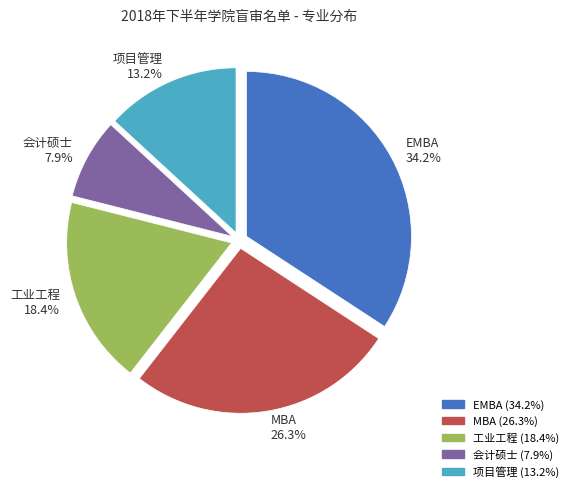

To the nearest percent, what is the difference between the largest and smallest slice percentages?

26%